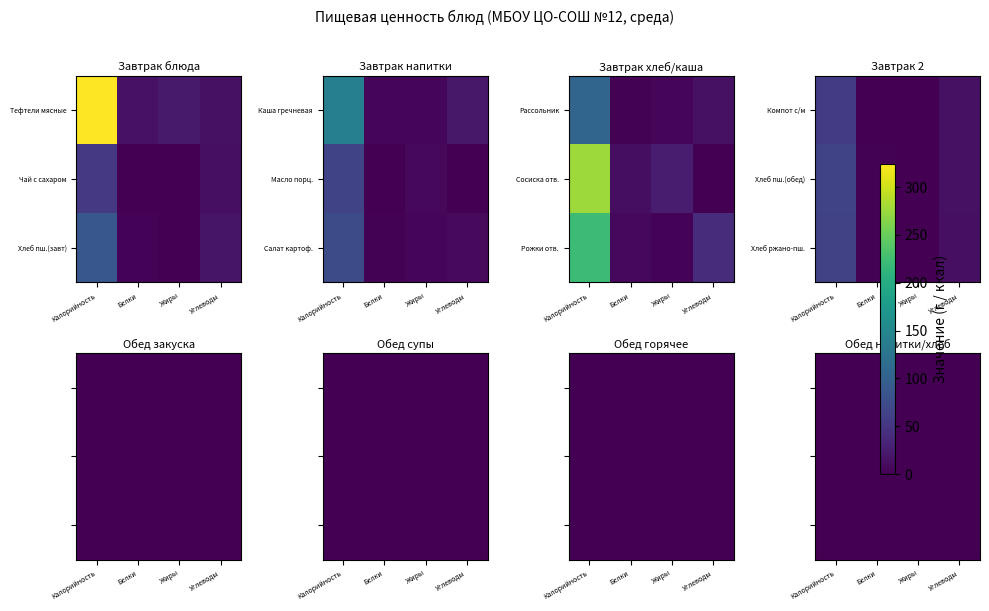

Where does the Хлеб пшеничный (завт) series first go above 18?

Калорийность